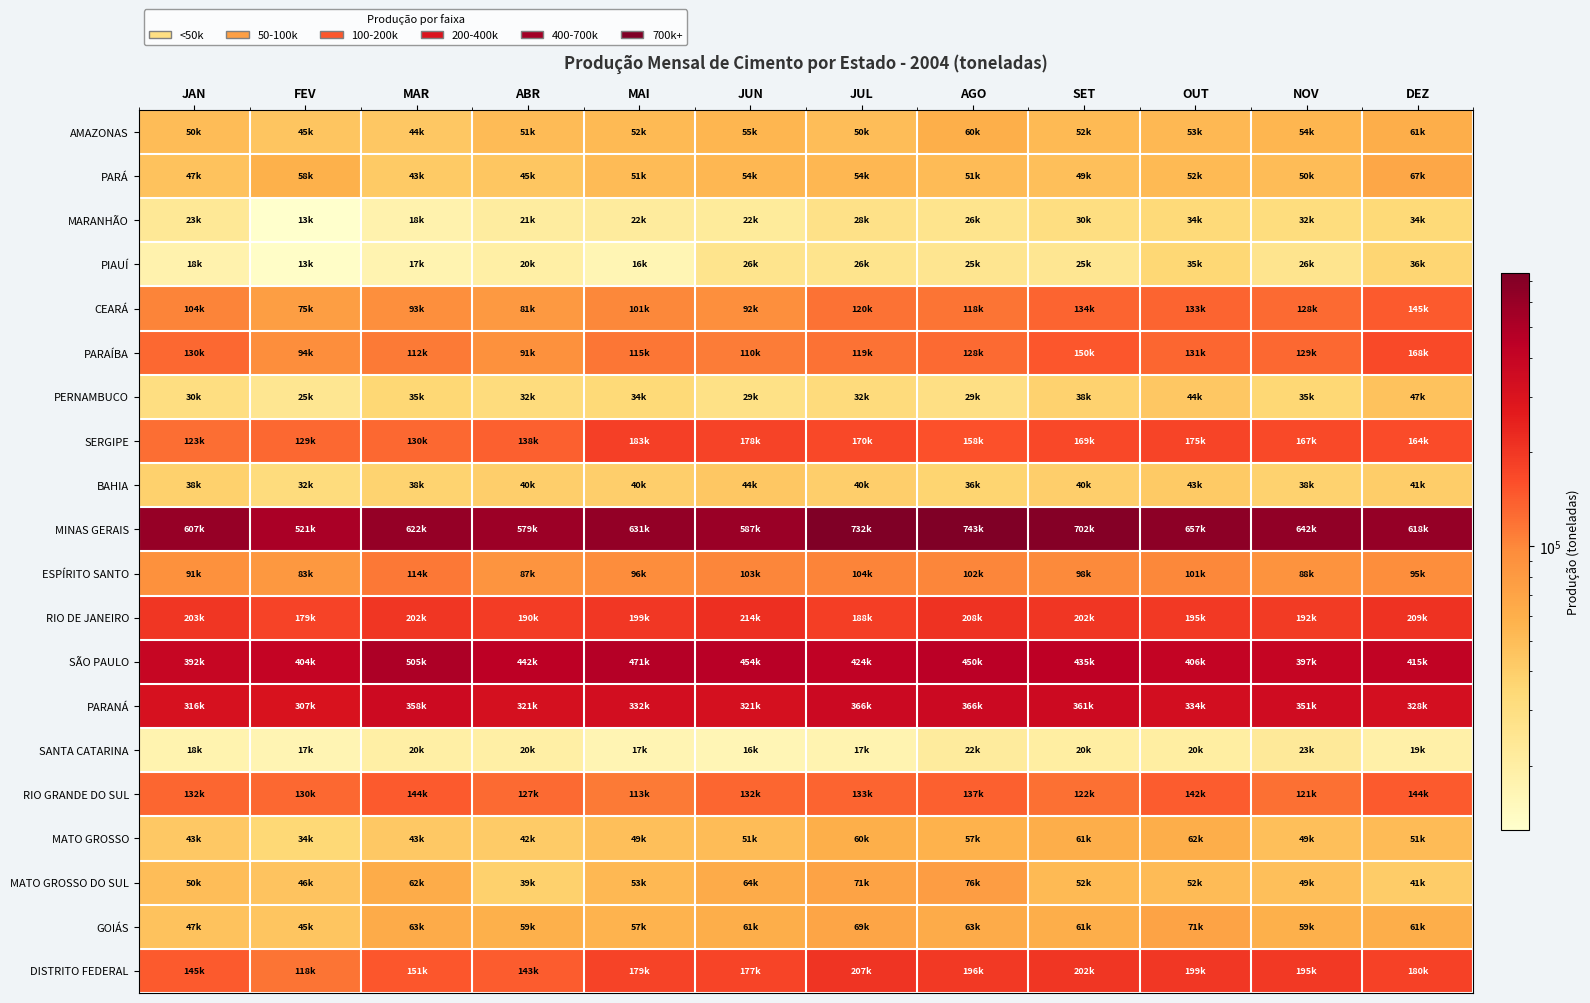

Reading right to left, list all the values displayed in this chart.

AMAZONAS: DEZ=61352	NOV=54365	OUT=52747	SET=51928	AGO=60445	JUL=49694	JUN=54507	MAI=52097	ABR=51287	MAR=44110	FEV=44880	JAN=50372
PARÁ: DEZ=67480	NOV=50257	OUT=51996	SET=49114	AGO=51054	JUL=53769	JUN=53663	MAI=51261	ABR=44820	MAR=42719	FEV=58076	JAN=46506
MARANHÃO: DEZ=33829	NOV=31510	OUT=33527	SET=30175	AGO=26358	JUL=28041	JUN=22068	MAI=21853	ABR=21014	MAR=18029	FEV=12509	JAN=23401
PIAUÍ: DEZ=36012	NOV=25970	OUT=35080	SET=24703	AGO=25363	JUL=26294	JUN=26063	MAI=16439	ABR=19685	MAR=17377	FEV=13178	JAN=17909
CEARÁ: DEZ=145238	NOV=128105	OUT=133458	SET=133565	AGO=118193	JUL=119679	JUN=92220	MAI=100690	ABR=81441	MAR=92944	FEV=74701	JAN=104232
PARAÍBA: DEZ=167587	NOV=128963	OUT=131194	SET=149893	AGO=128161	JUL=119097	JUN=109581	MAI=115357	ABR=91353	MAR=111715	FEV=94415	JAN=129863
PERNAMBUCO: DEZ=46625	NOV=34848	OUT=43772	SET=37808	AGO=29325	JUL=32253	JUN=28659	MAI=33650	ABR=31794	MAR=34936	FEV=25116	JAN=30420
SERGIPE: DEZ=164485	NOV=166904	OUT=175367	SET=169033	AGO=157761	JUL=169860	JUN=177888	MAI=183472	ABR=137717	MAR=130334	FEV=128744	JAN=123115
BAHIA: DEZ=40539	NOV=37828	OUT=42722	SET=39745	AGO=36438	JUL=40016	JUN=44000	MAI=39939	ABR=39627	MAR=37590	FEV=31935	JAN=38285
MINAS GERAIS: DEZ=618334	NOV=641567	OUT=656672	SET=702086	AGO=743105	JUL=732030	JUN=586840	MAI=631248	ABR=579130	MAR=621585	FEV=521098	JAN=606627
ESPÍRITO SANTO: DEZ=94682	NOV=87956	OUT=100661	SET=97999	AGO=102119	JUL=104091	JUN=102557	MAI=96094	ABR=87496	MAR=113739	FEV=82637	JAN=91210
RIO DE JANEIRO: DEZ=209152	NOV=191600	OUT=195033	SET=201932	AGO=208058	JUL=188182	JUN=214329	MAI=199446	ABR=189576	MAR=202201	FEV=178682	JAN=203335
SÃO PAULO: DEZ=415441	NOV=396947	OUT=406056	SET=435056	AGO=449876	JUL=424385	JUN=453841	MAI=471295	ABR=441960	MAR=505140	FEV=404329	JAN=392229
PARANÁ: DEZ=328332	NOV=350934	OUT=333870	SET=360527	AGO=365830	JUL=365964	JUN=320872	MAI=331960	ABR=321137	MAR=357690	FEV=306825	JAN=315769
SANTA CATARINA: DEZ=18958	NOV=22929	OUT=20370	SET=20333	AGO=21863	JUL=17423	JUN=16284	MAI=16820	ABR=19634	MAR=19753	FEV=16814	JAN=17573
RIO GRANDE DO SUL: DEZ=143866	NOV=120573	OUT=141616	SET=121815	AGO=137036	JUL=133013	JUN=131665	MAI=112971	ABR=126636	MAR=143950	FEV=129746	JAN=132072
MATO GROSSO: DEZ=51409	NOV=48990	OUT=61562	SET=61052	AGO=57404	JUL=59781	JUN=50762	MAI=48875	ABR=41870	MAR=43061	FEV=34199	JAN=42924
MATO GROSSO DO SUL: DEZ=40786	NOV=48619	OUT=51708	SET=52138	AGO=76232	JUL=70656	JUN=63569	MAI=53133	ABR=38749	MAR=61759	FEV=46052	JAN=49821
GOIÁS: DEZ=61293	NOV=58810	OUT=70609	SET=61111	AGO=63063	JUL=68903	JUN=61285	MAI=56690	ABR=59072	MAR=63292	FEV=45012	JAN=47017
DISTRITO FEDERAL: DEZ=180039	NOV=194959	OUT=198909	SET=202467	AGO=195532	JUL=207328	JUN=176634	MAI=178716	ABR=143300	MAR=150557	FEV=117969	JAN=144552